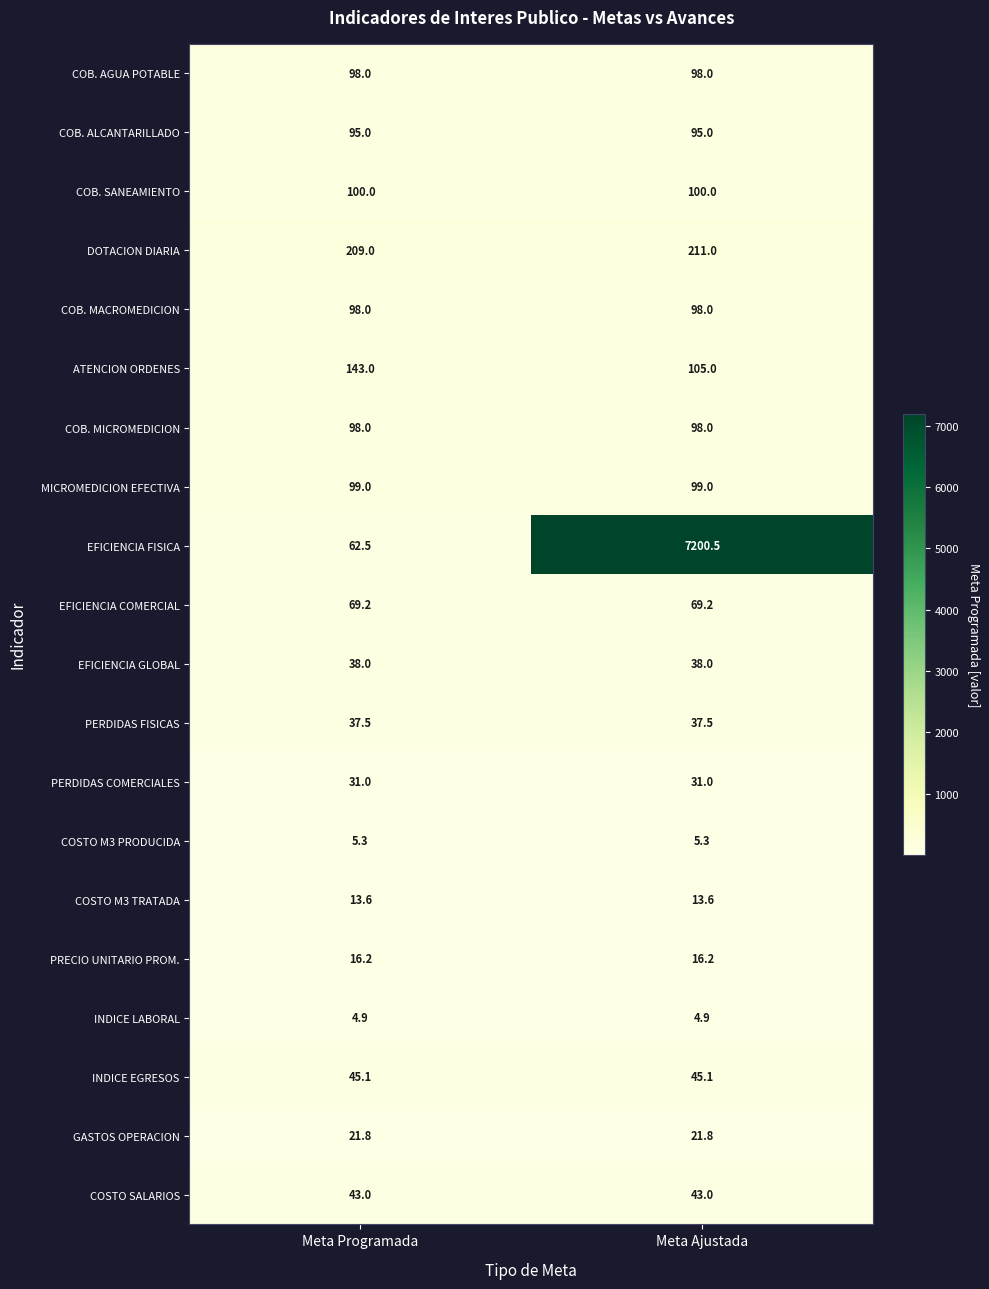

Which series has the largest total across all categories?

EFICIENCIA FISICA